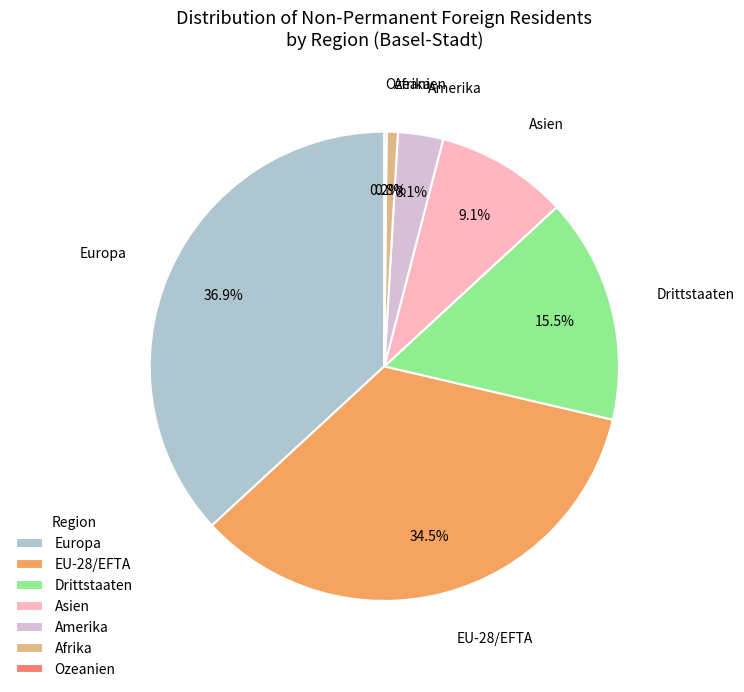

Does EU-28/EFTA account for over 50% of the chart?

No